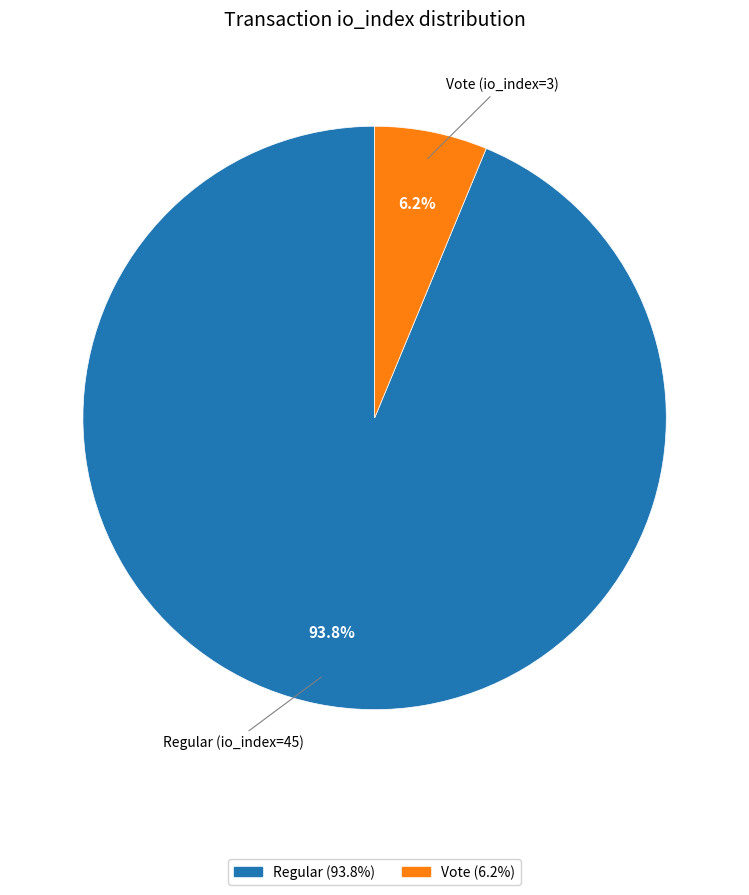

Combined, do Regular (io_index=45) and Vote (io_index=3) account for over 50%?

Yes